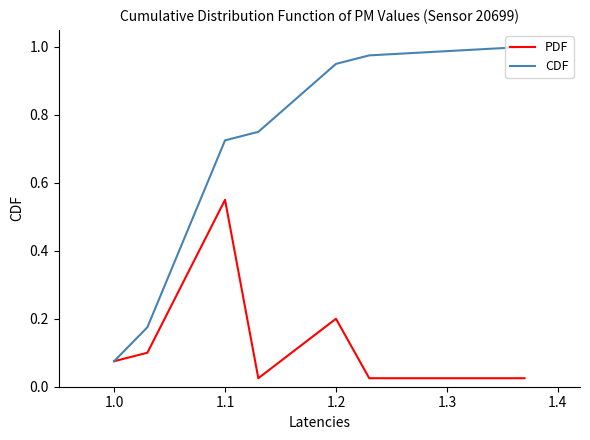

Does the chart display data point markers on the line(s)?

No